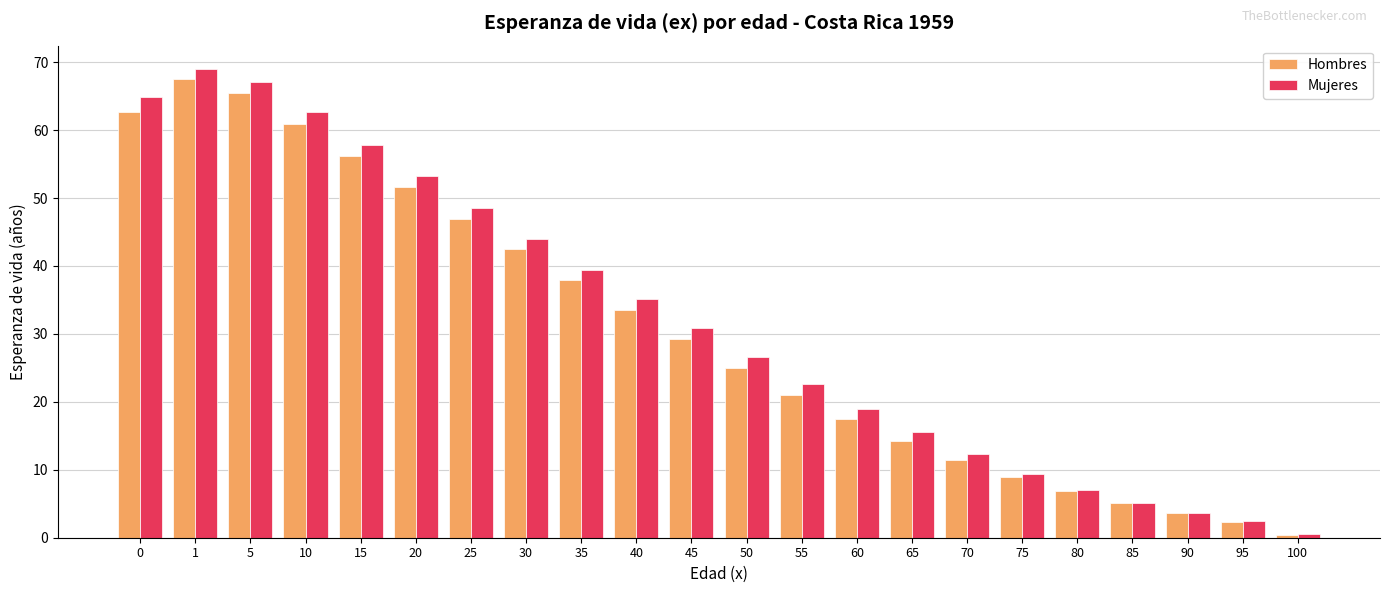

Is the value of Mujeres at 45 greater than the value of Hombres at 60?

Yes